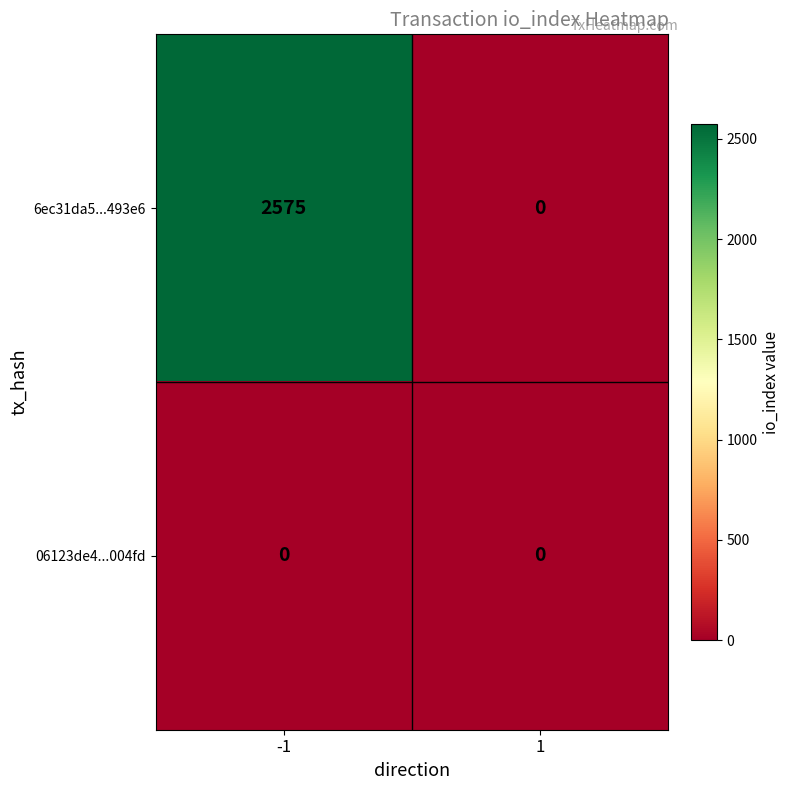

Reading left to right, extract all data points from this chart.

6ec31da5...493e6: 2575	0
06123de4...004fd: 0	0